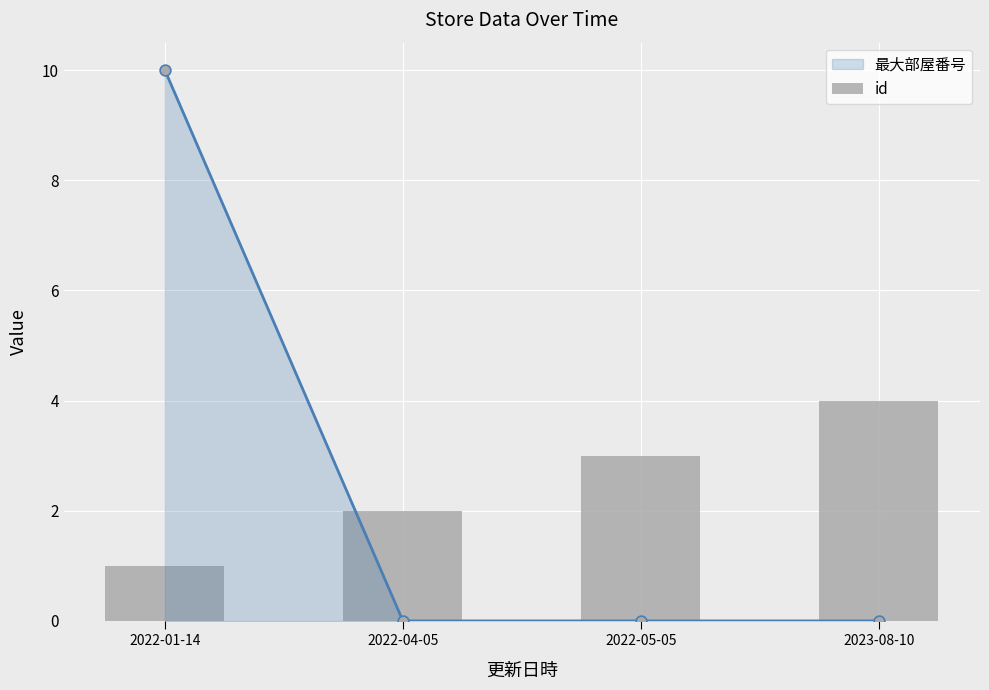

What is the ratio of the value at 2022-05-05 to the value at 2022-04-05?

1.5